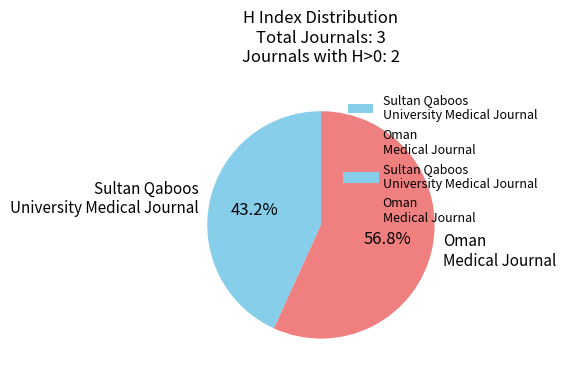

Count the number of slices in the pie.

2